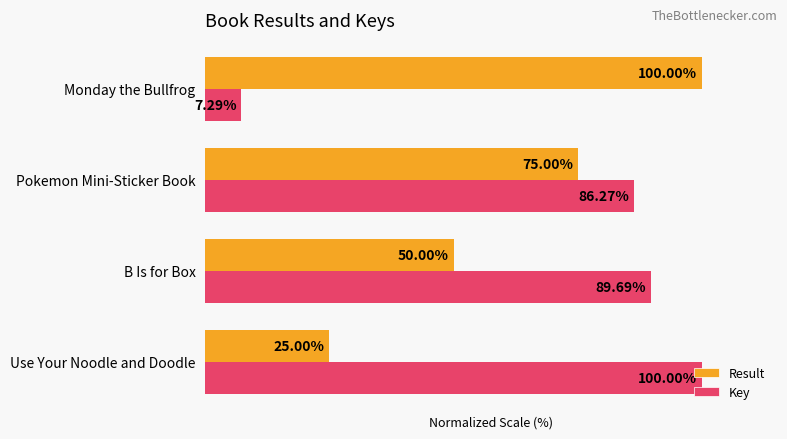

List the labels in order of Result value, smallest first.

Use Your Noodle and Doodle, B Is for Box, Pokemon Mini-Sticker Book, Monday the Bullfrog